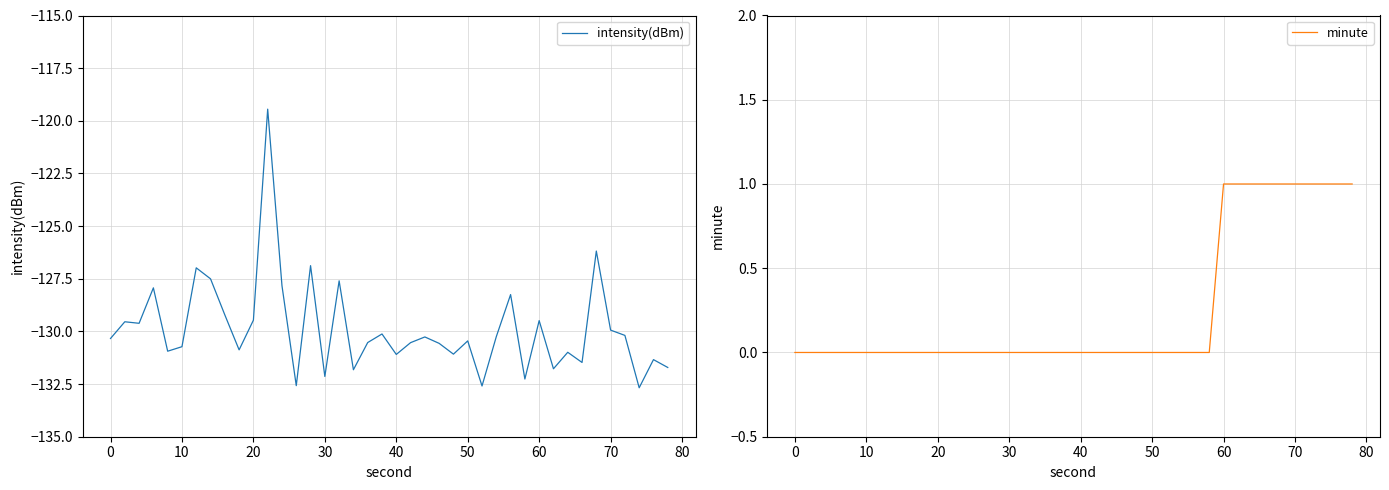

Does the chart display data point markers on the line(s)?

No